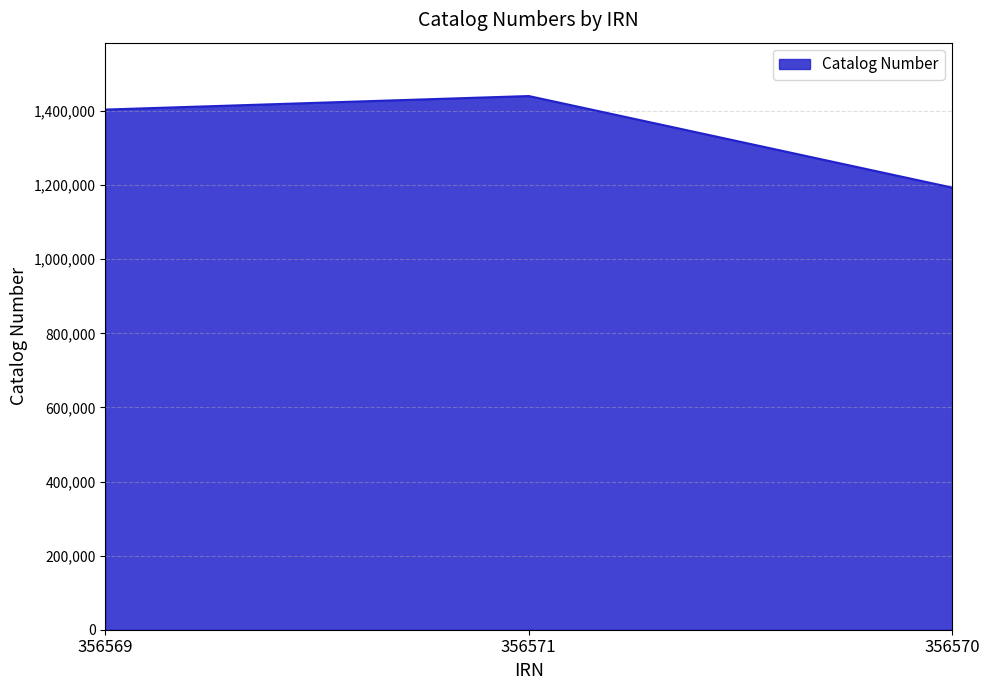

Rank the categories by value from lowest to highest.

356570, 356569, 356571